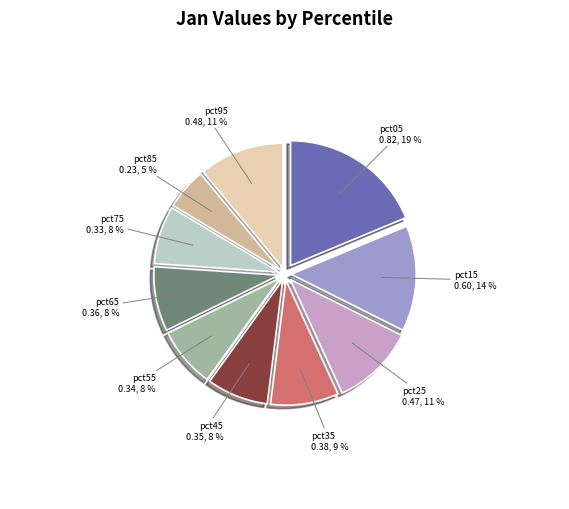

Is there a majority slice in this chart?

No